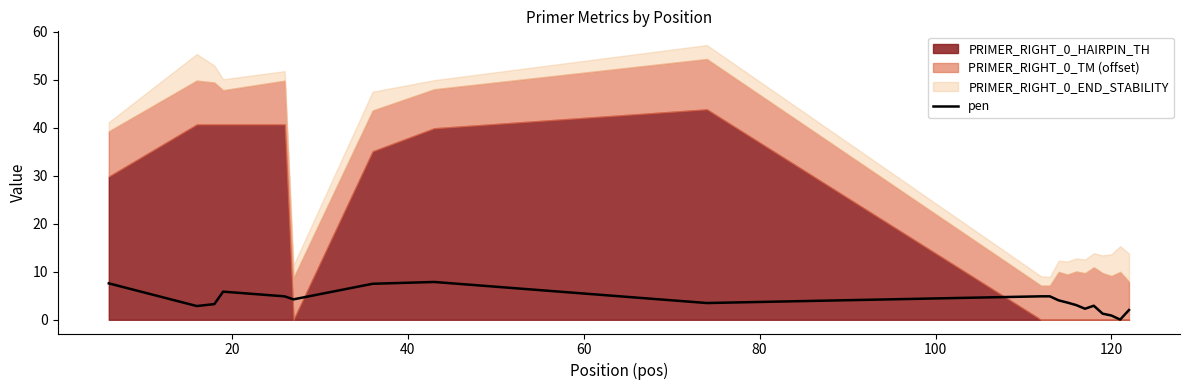

What is the maximum value for pen?

7.9